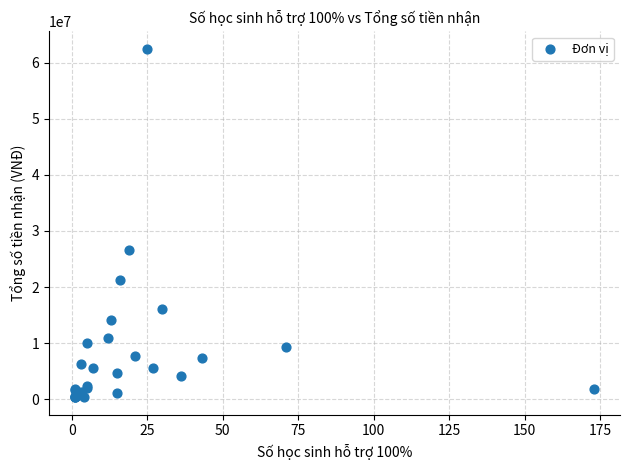

What Y value in the scatter plot is closest to 31412500?

26600000